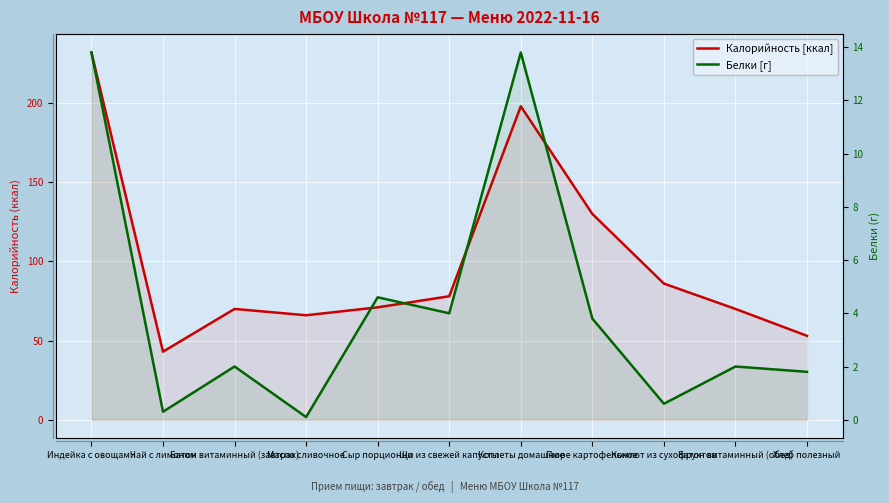

What is the difference between the Белки [г] values at Сыр порционно and Чай с лимоном?

4.3